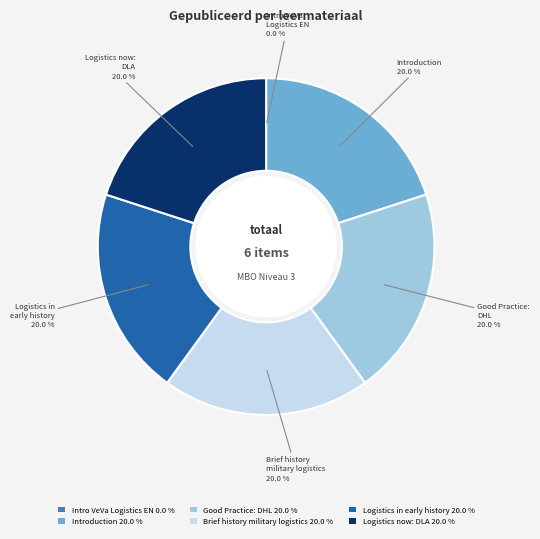

What is the ratio of the value at Logistics now: DLA 20.0 % to the value at Good Practice: DHL 20.0 %?

1.0